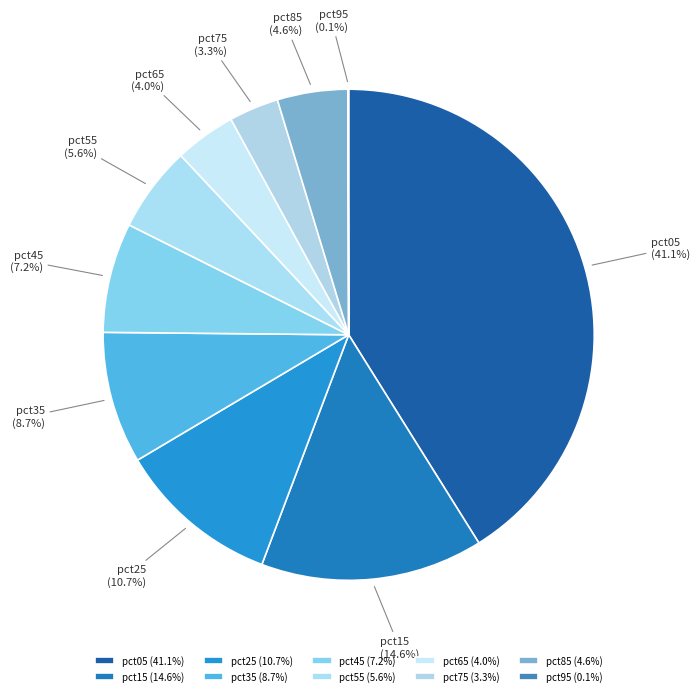

Is the sum of pct65 and pct85 greater than half?

No